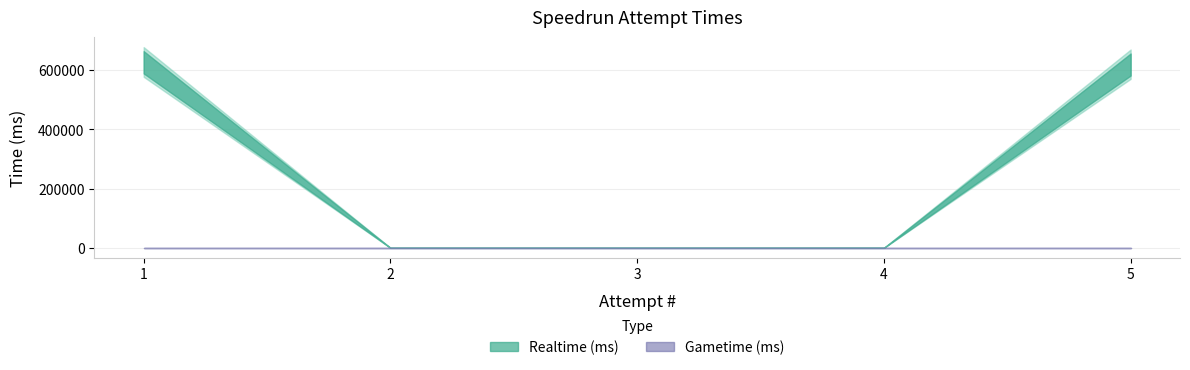

How many lines are shown in the chart?

2